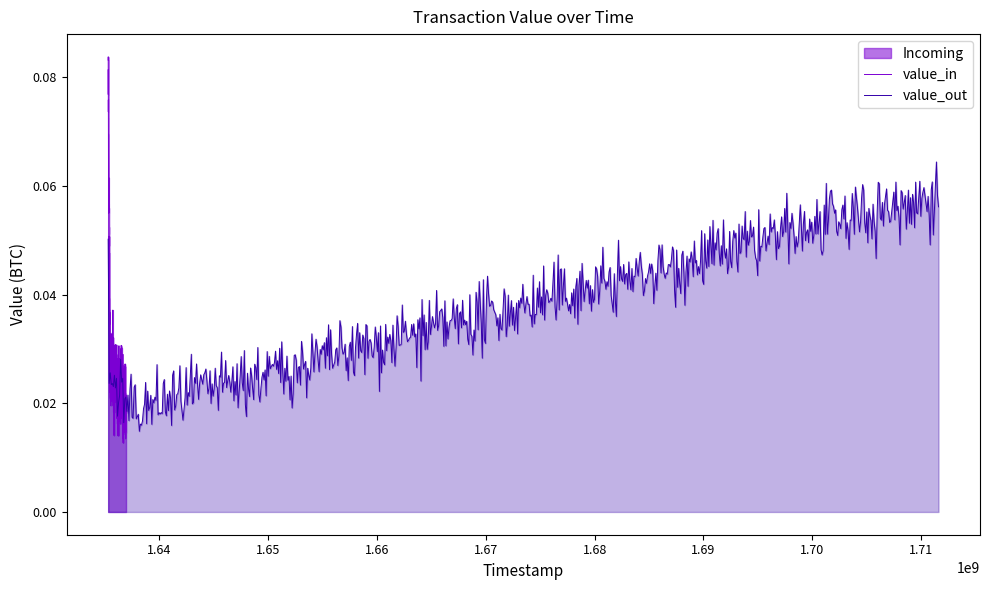

List the series in order of their peak value, lowest first.

value_out, value_in